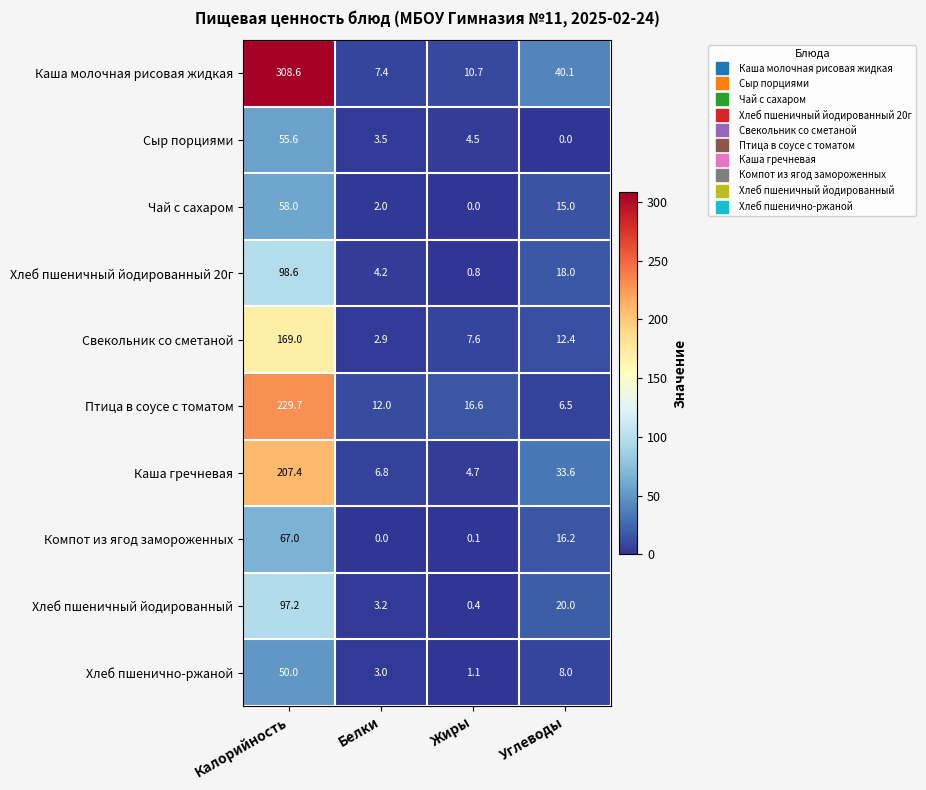

Rank the series at Калорийность from lowest to highest value.

Хлеб пшенично-ржаной, Сыр порциями, Чай с сахаром, Компот из ягод замороженных, Хлеб пшеничный йодированный, Хлеб пшеничный йодированный 20г, Свекольник со сметаной, Каша гречневая, Птица в соусе с томатом, Каша молочная рисовая жидкая